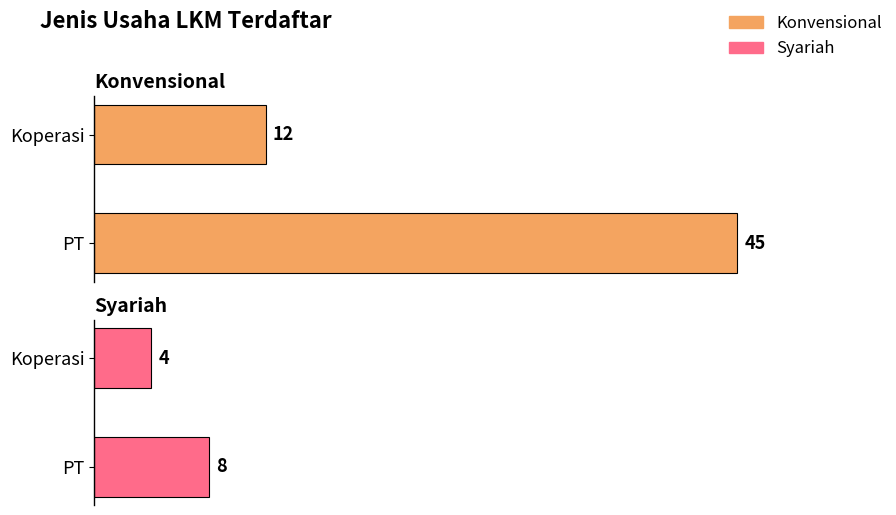

Reading right to left, what are all the values shown in this chart?

Konvensional: Koperasi=12	PT=45
Syariah: Koperasi=4	PT=8